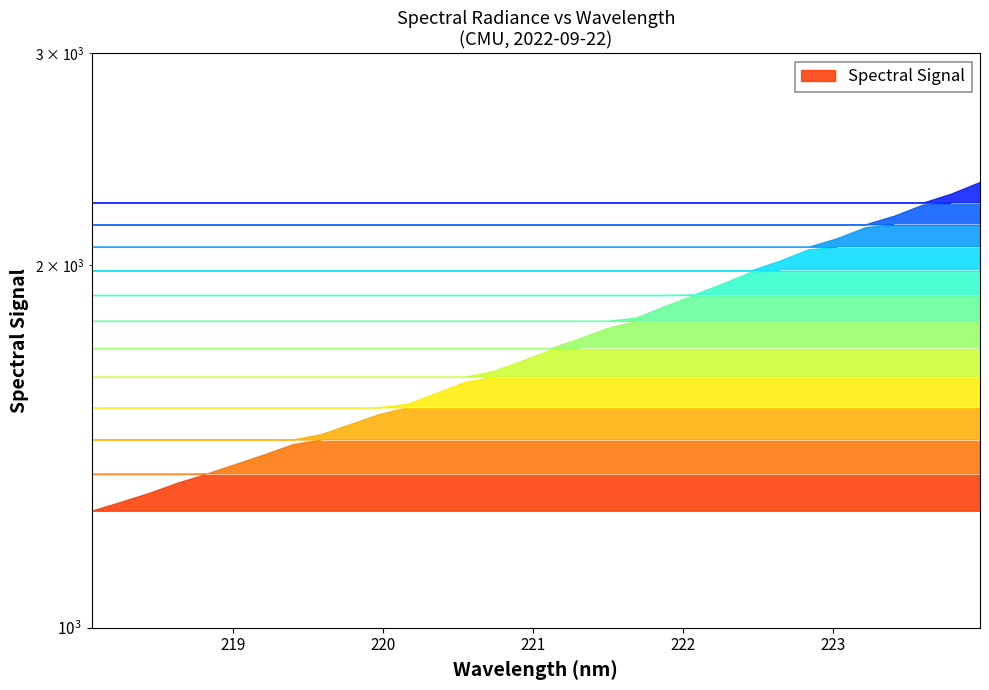

List the labels in order of value, smallest first.

218.0596, 218.2508, 218.442, 218.6332, 218.8244, 219.0156, 219.2067, 219.3979, 219.589, 219.7801, 219.9712, 220.1623, 220.3533, 220.5444, 220.7354, 220.9264, 221.1174, 221.3083, 221.4993, 221.6902, 221.8812, 222.0721, 222.263, 222.4538, 222.6447, 222.8355, 223.0264, 223.2172, 223.408, 223.5987, 223.7895, 223.9802